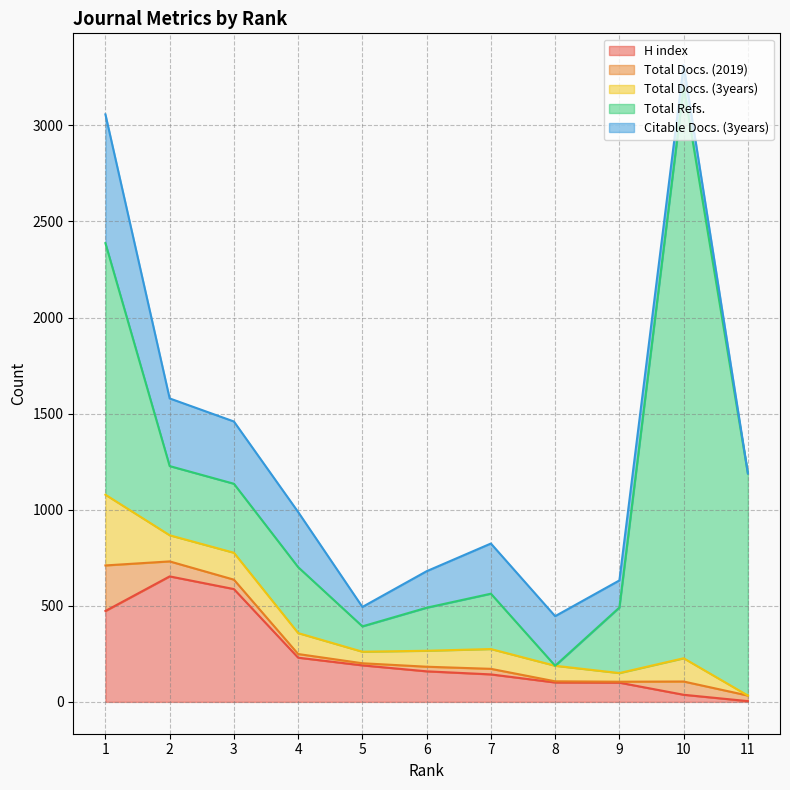

Reading right to left, extract all data points from this chart.

H index: 11=4	10=37	9=100	8=101	7=143	6=159	5=190	4=230	3=587	2=653	1=473
Total Docs. (2019): 11=29	10=69	9=5	8=6	7=29	6=24	5=11	4=19	3=49	2=78	1=237
Total Docs. (3years): 11=0	10=121	9=45	8=81	7=103	6=83	5=60	4=109	3=140	2=136	1=368
Total Refs.: 11=1156	10=2974	9=341	8=0	7=288	6=224	5=132	4=343	3=359	2=360	1=1309
Citable Docs. (3years): 11=0	10=112	9=141	8=258	7=261	6=190	5=101	4=287	3=324	2=352	1=670